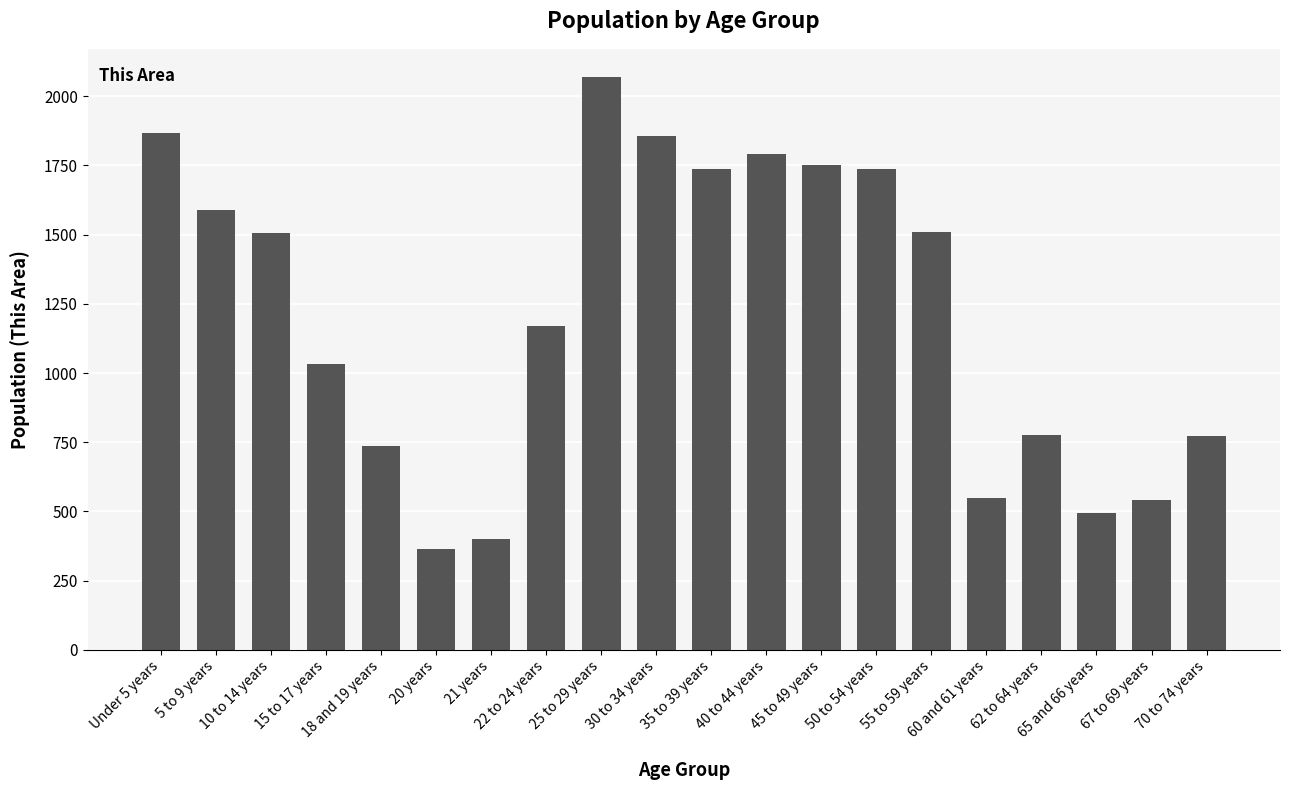

What is the minimum value shown in the chart?

363